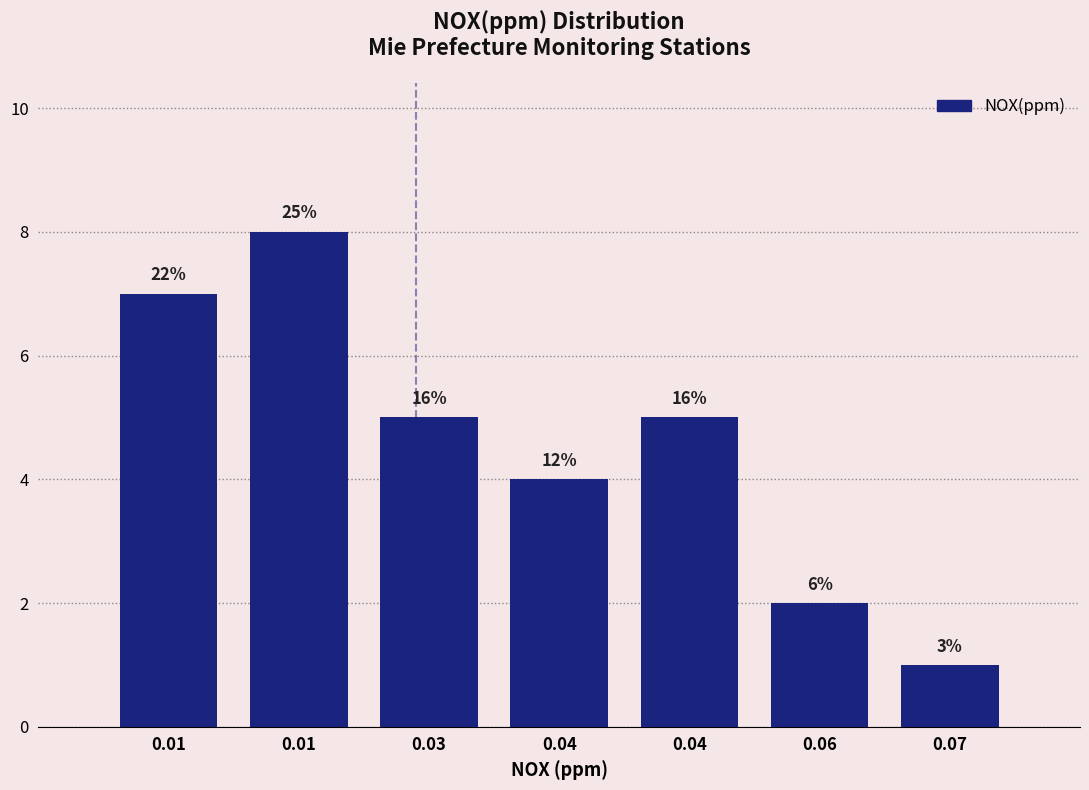

Are the bars horizontal?

No